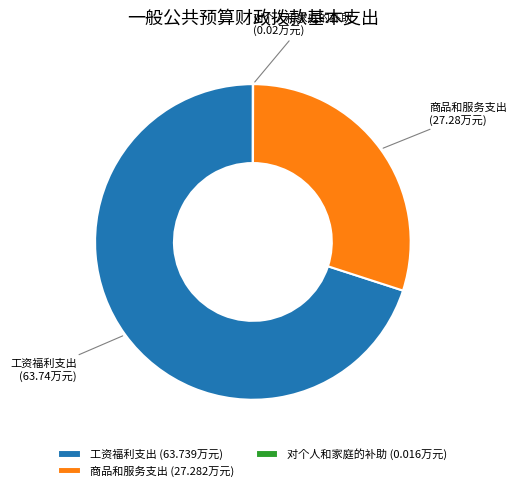

Which has a higher value, 工资福利支出 or 商品和服务支出?

工资福利支出